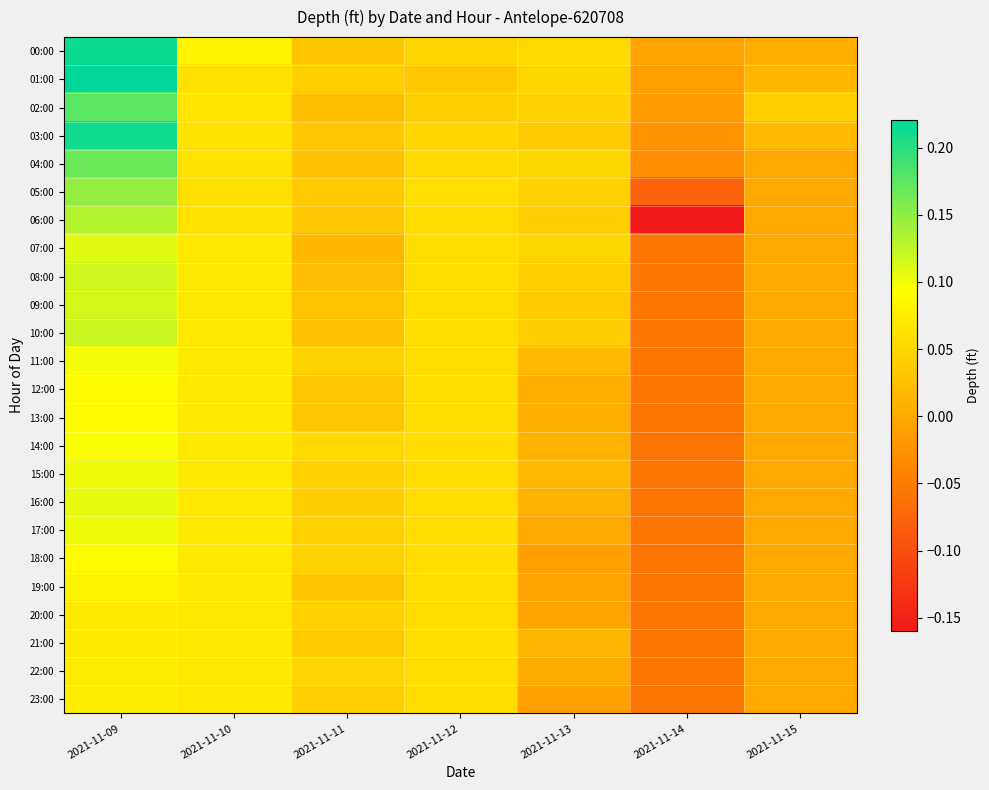

Which has a higher value, 2021-11-12 or 2021-11-10?

2021-11-10